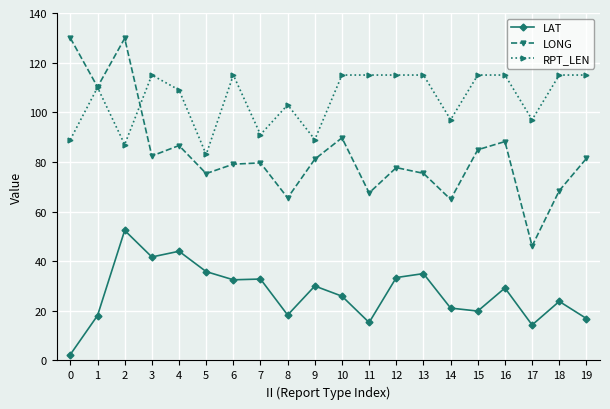

True or false: LAT and RPT_LEN cross at least once.

False